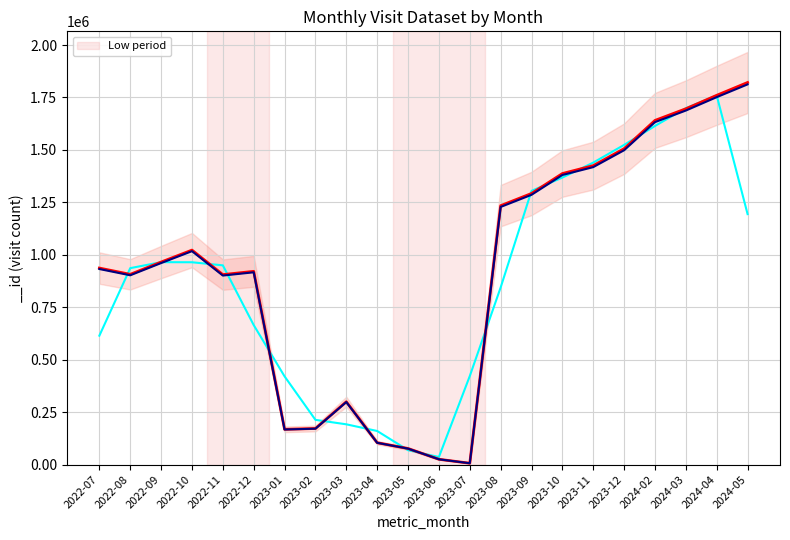

What is the label of the 14th point from the right?

2023-03